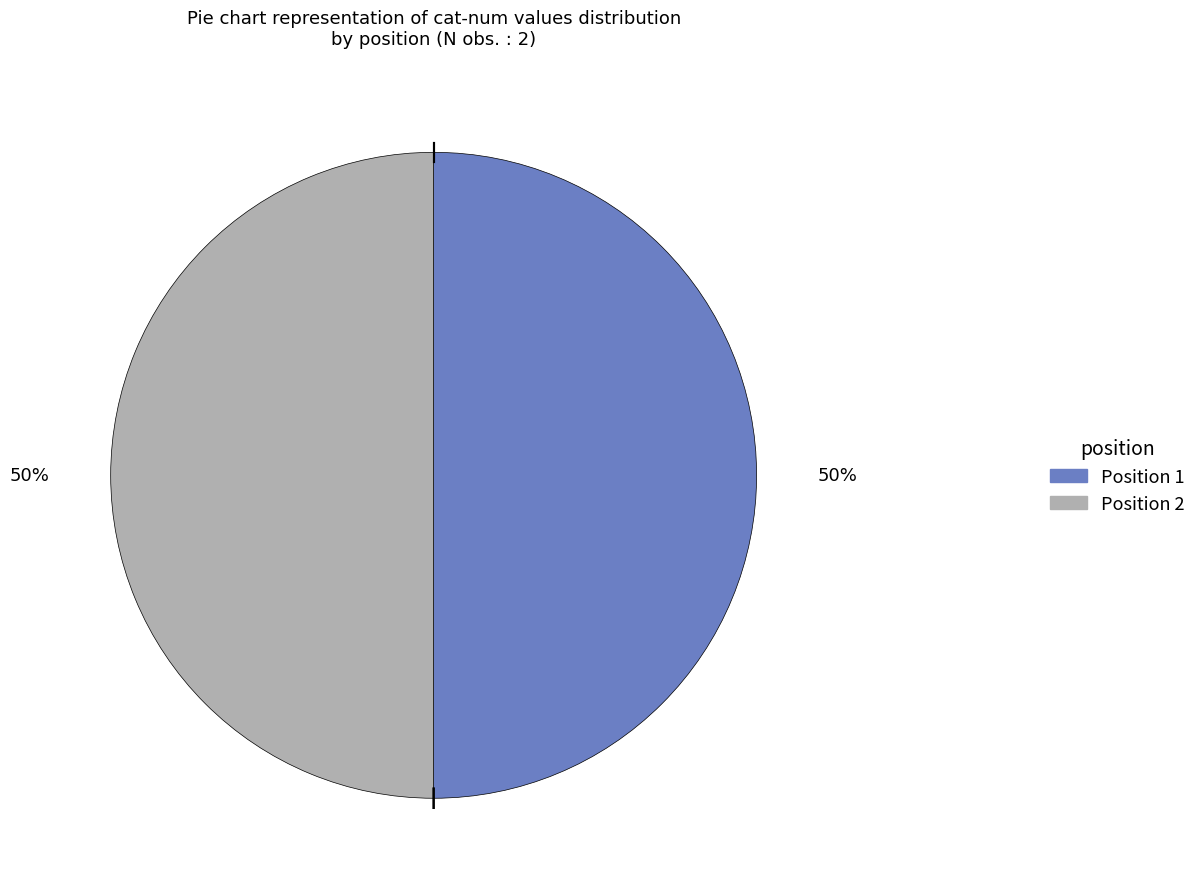

To the nearest percent, what is the average slice percentage?

50%